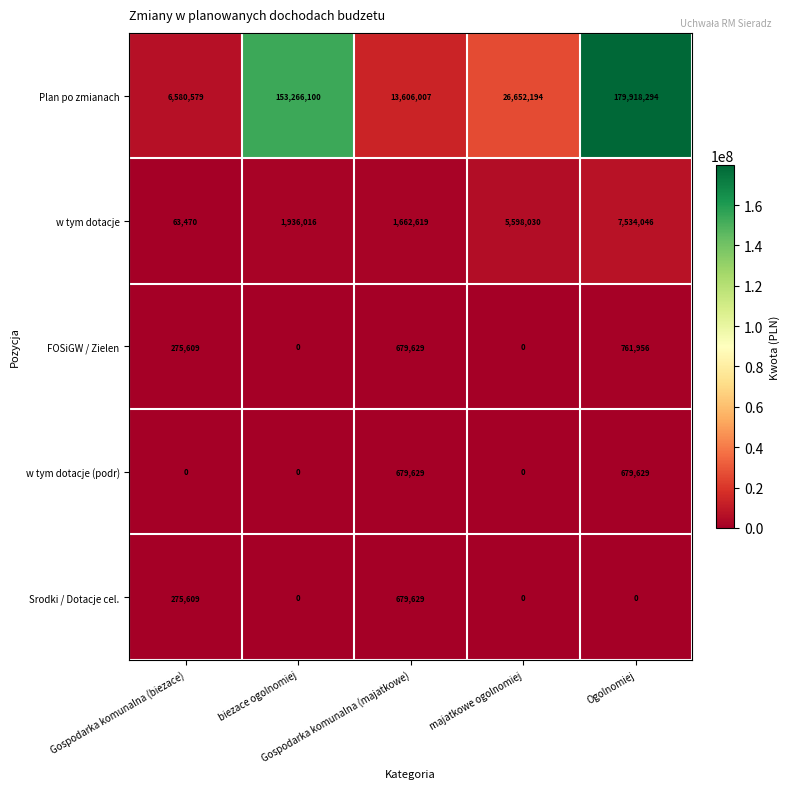

At which category is the sum across all series the highest?

Ogolnomiej